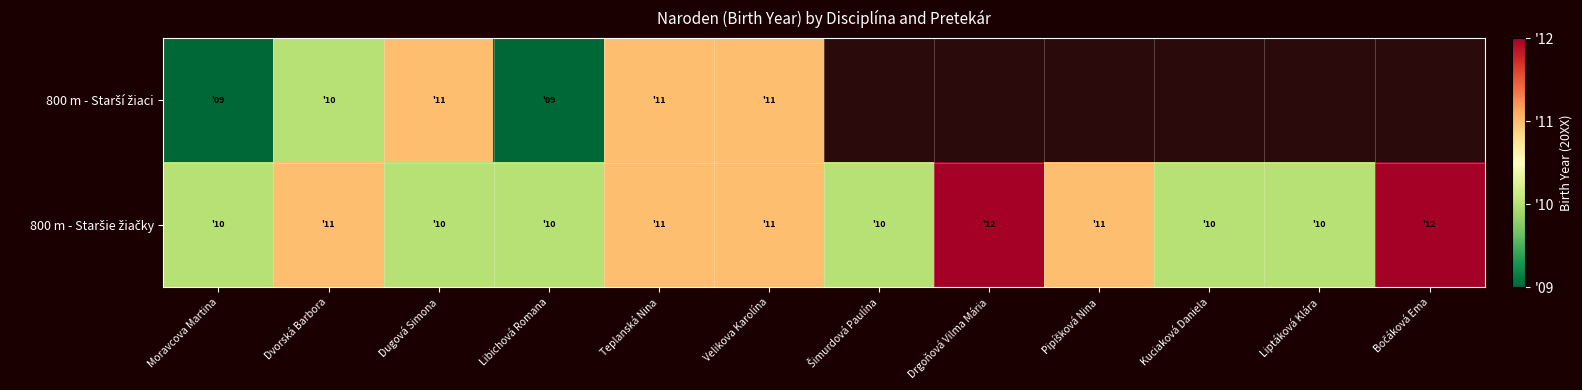

What is the spread (max minus min) of values at Moravcova Martina?

1.0